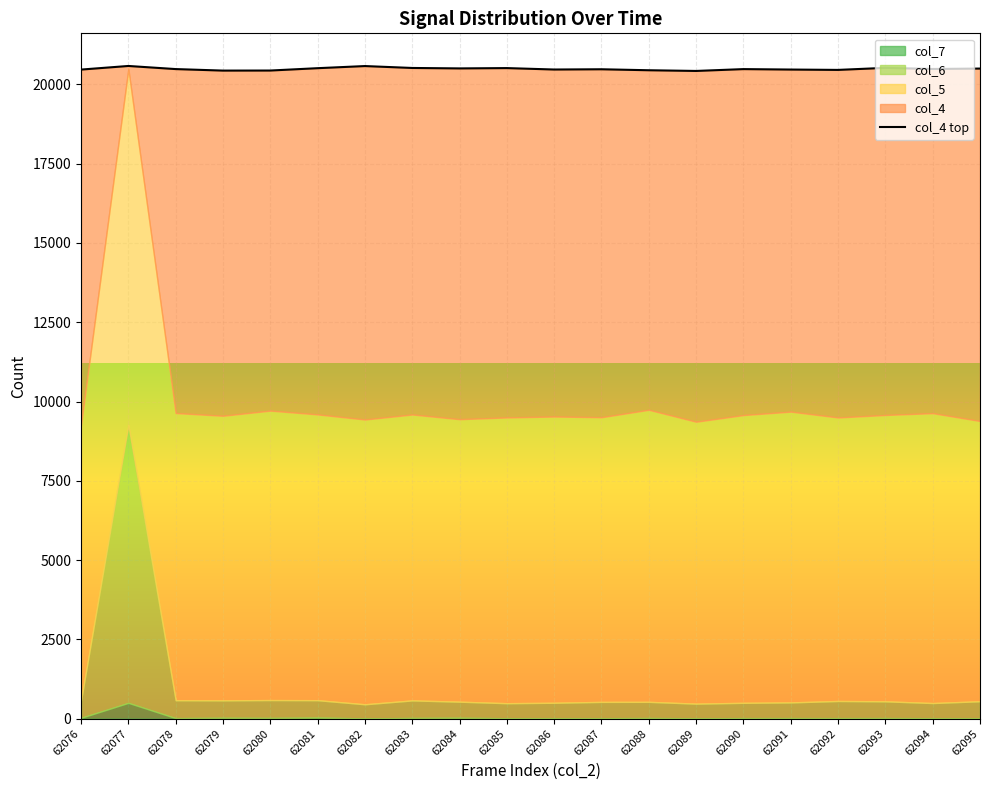

Read the value at 62079, to the nearest 50.

20450